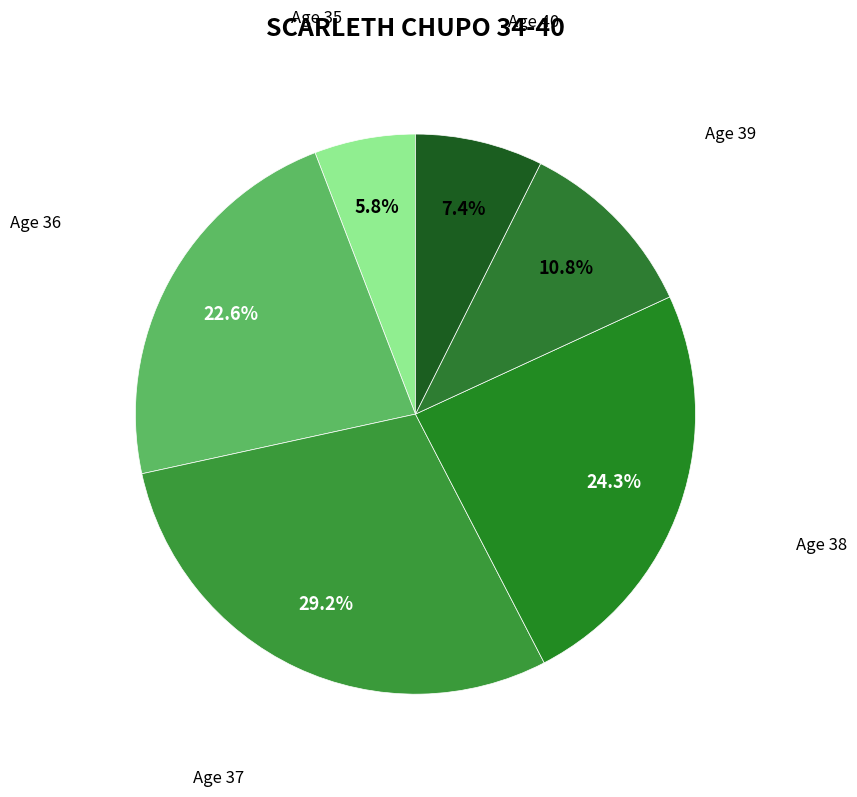

To the nearest percent, what is the average slice percentage?

17%